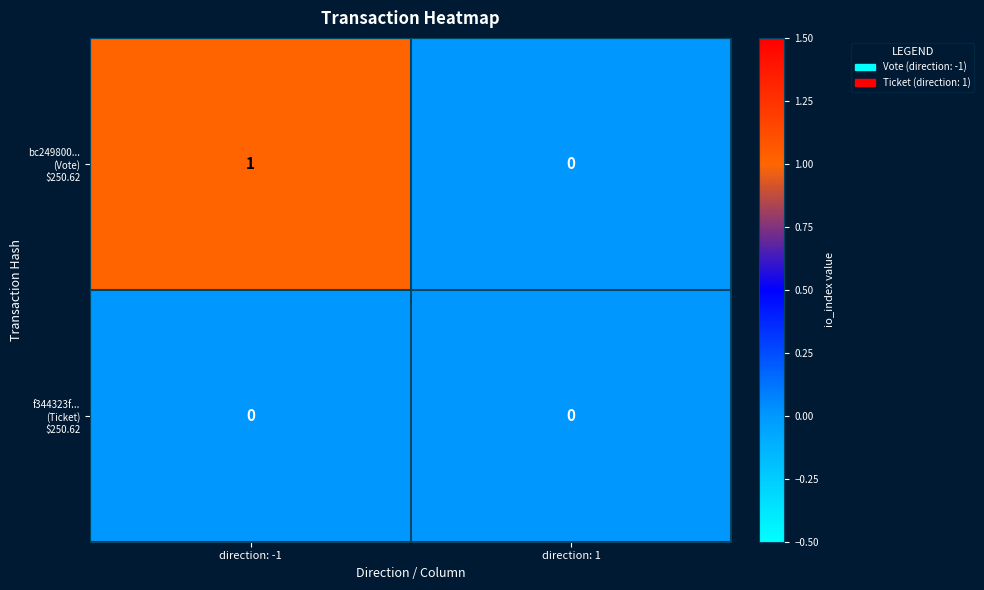

At which category is the sum across all series the highest?

direction: -1